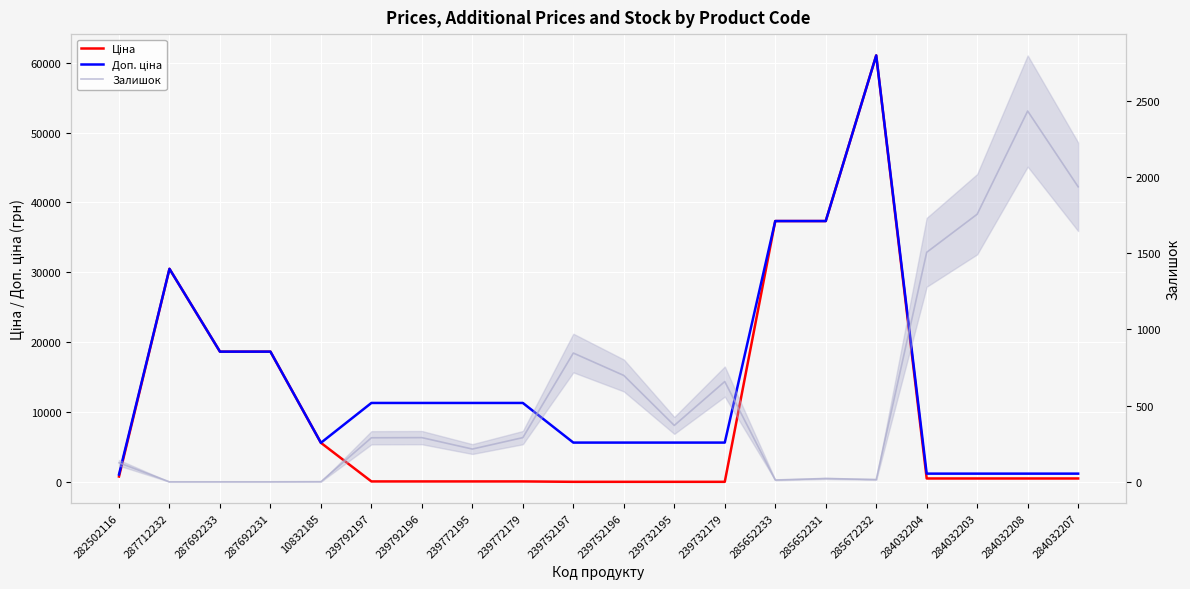

What is the sum of all Доп. ціна values?

283216.5